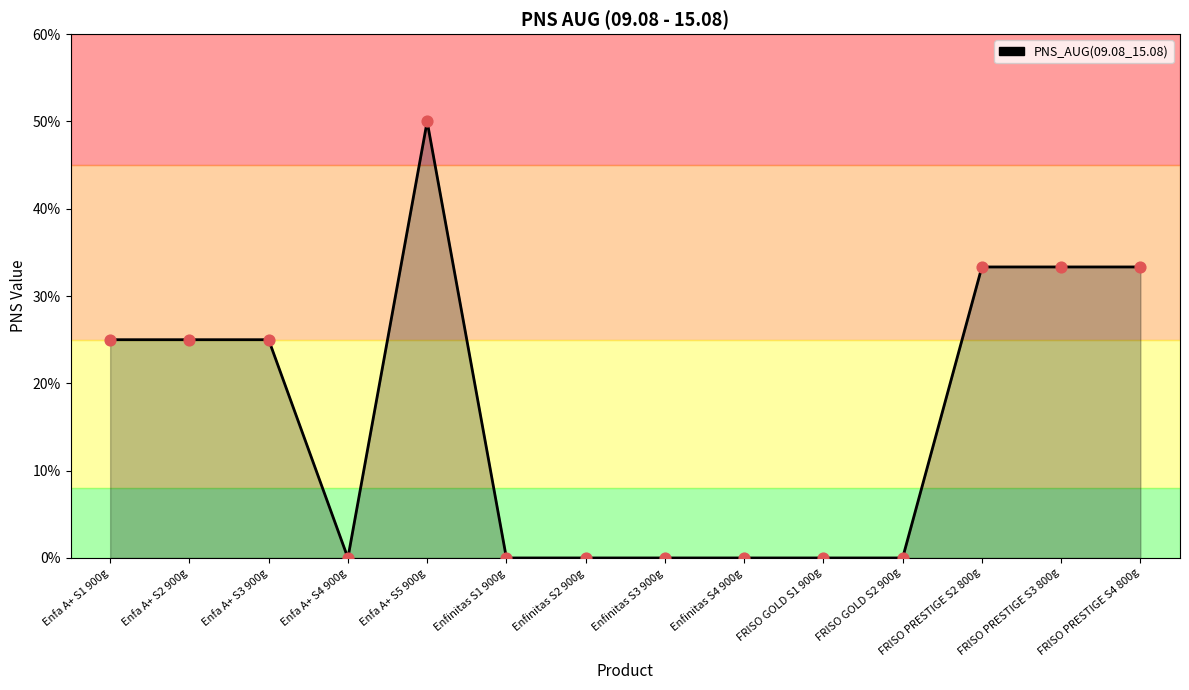

Between Enfa A+ S2 900g and FRISO GOLD S2 900g, which is larger?

Enfa A+ S2 900g